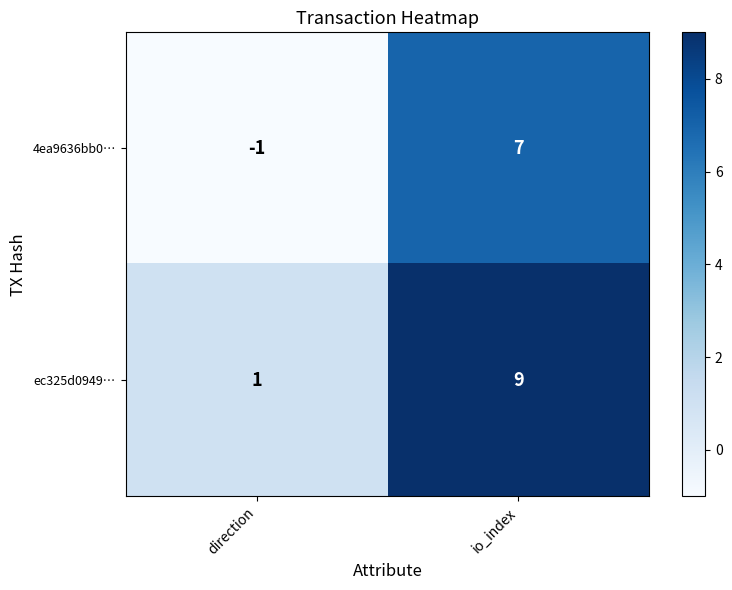

What is the average value of the ec325d0949… series?

5